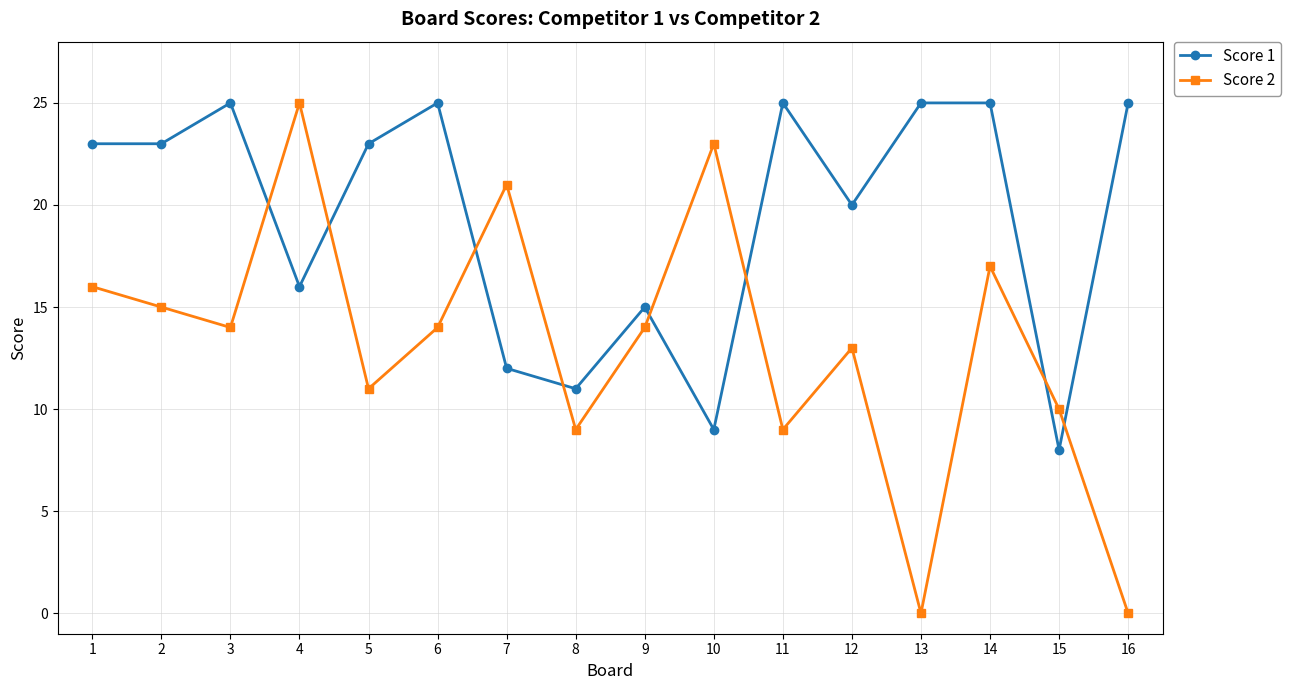

Does the chart have visible grid lines?

Yes